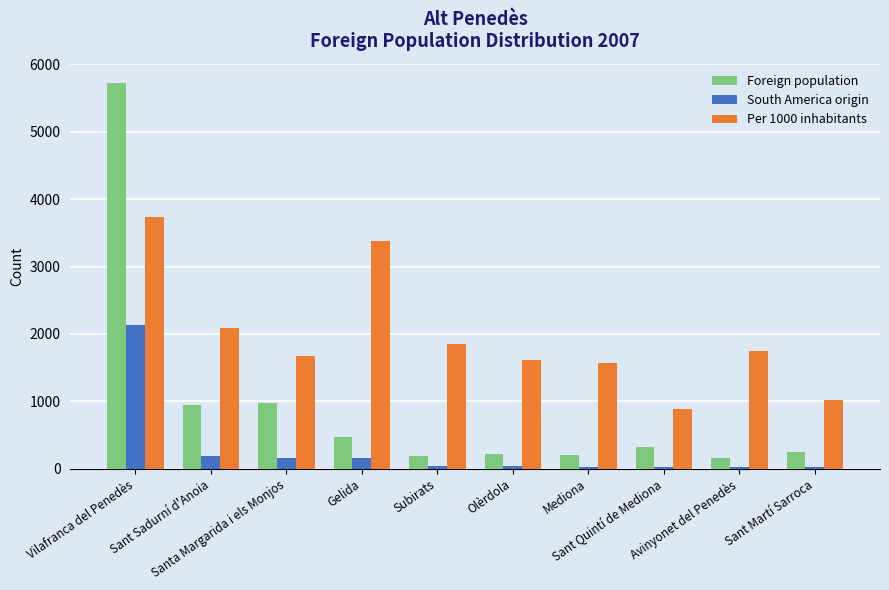

Rank the series by their maximum value, from lowest to highest.

South America origin, Per 1000 inhabitants, Foreign population